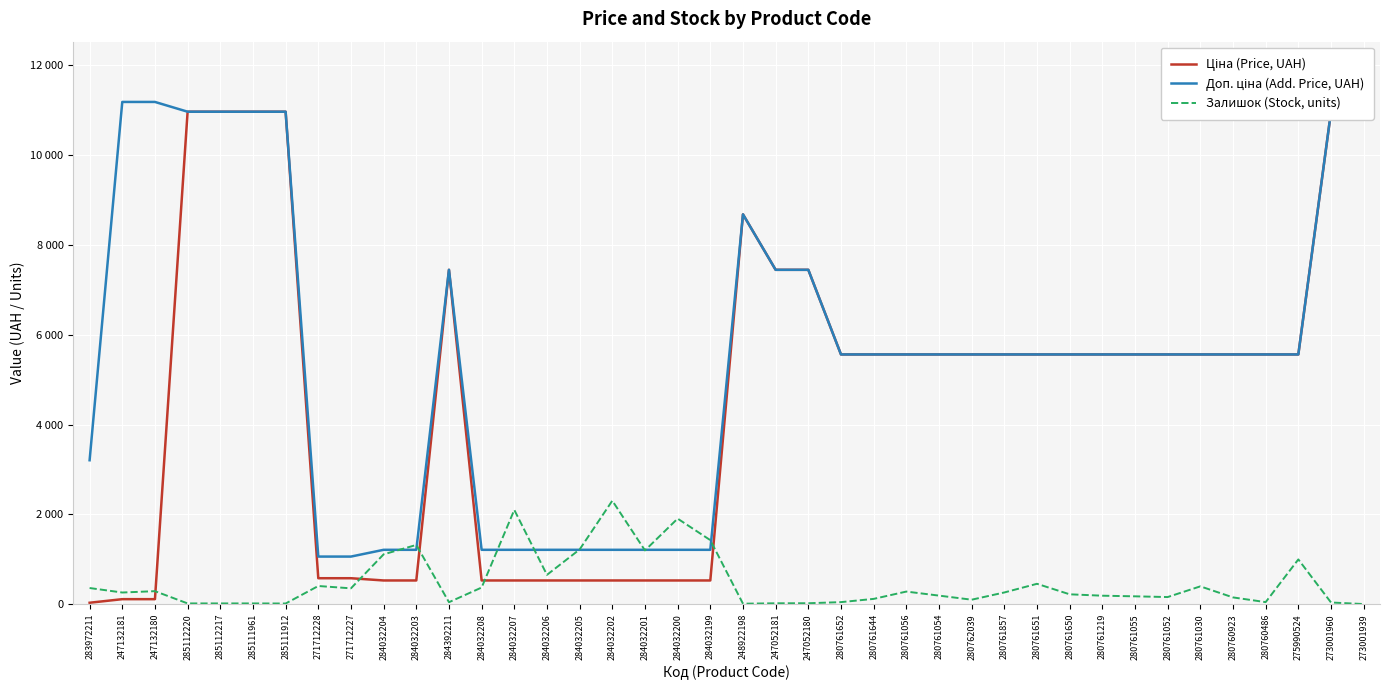

Is it true that Ціна (Price, UAH) equals 5560.3 at 280761219?

True